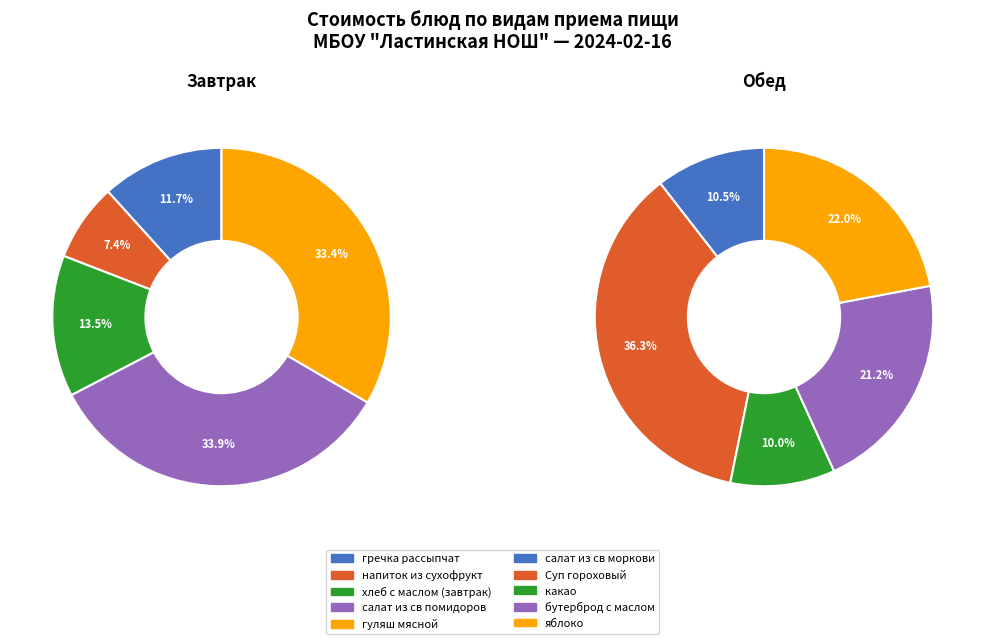

Do какао and напиток из сухофрукт together represent more than half of the pie?

No